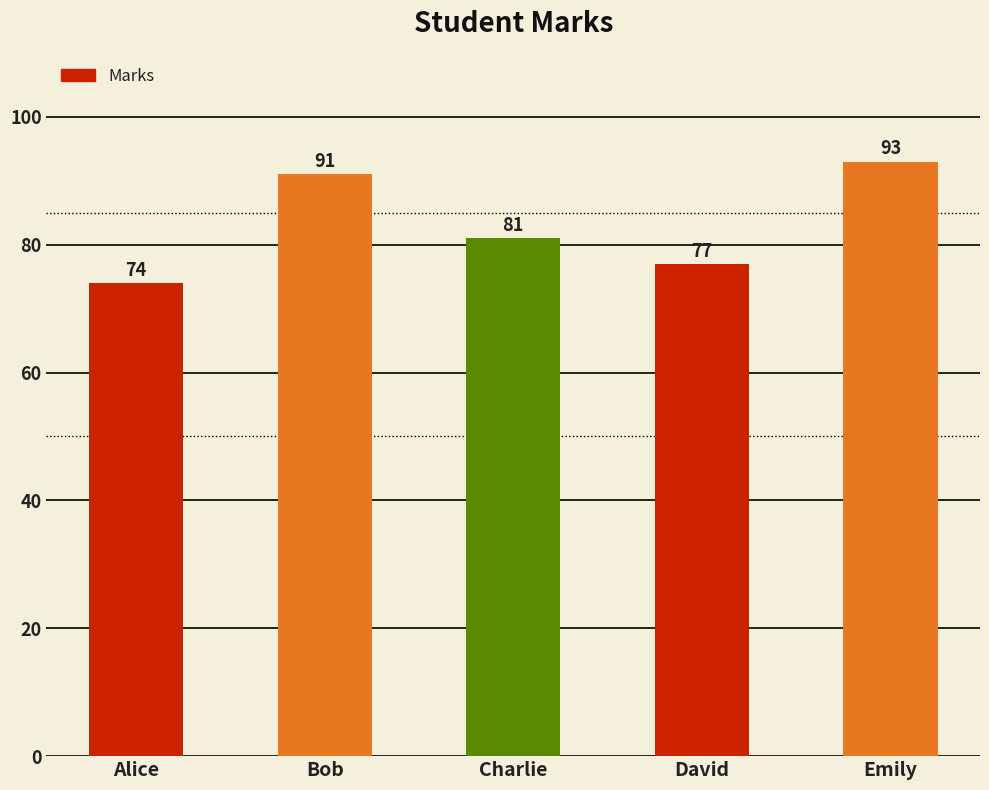

Which category has the highest value across all series?

Emily